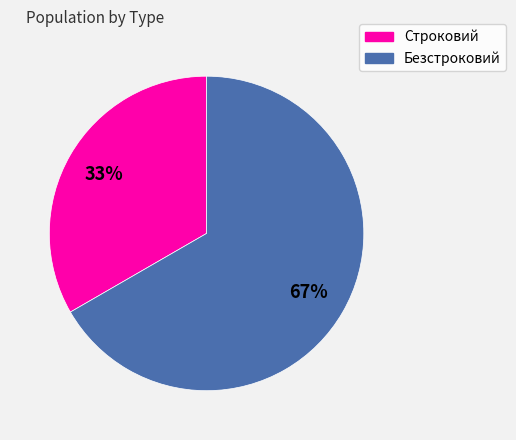

The Безстроковий slice represents 67% of the pie. True or false?

True